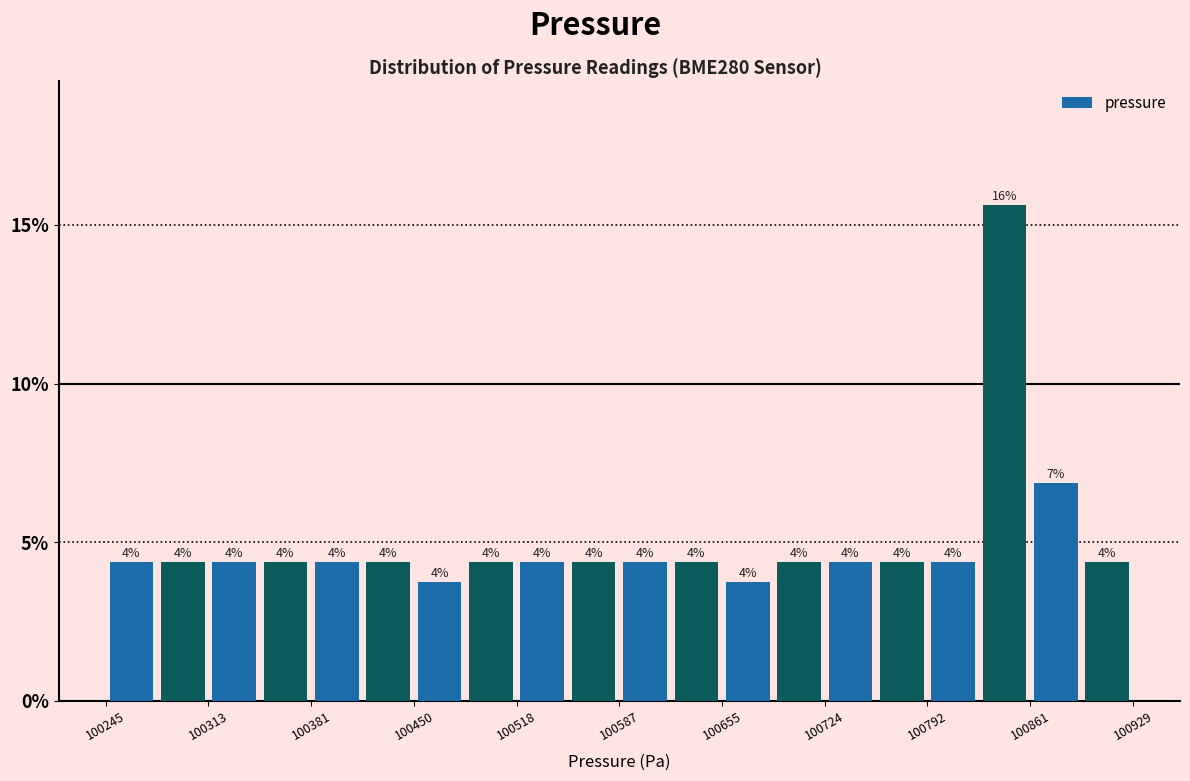

Around what value on the x-axis is the tallest bar? Give the approximate position of its centre, as read against the axis.

100840